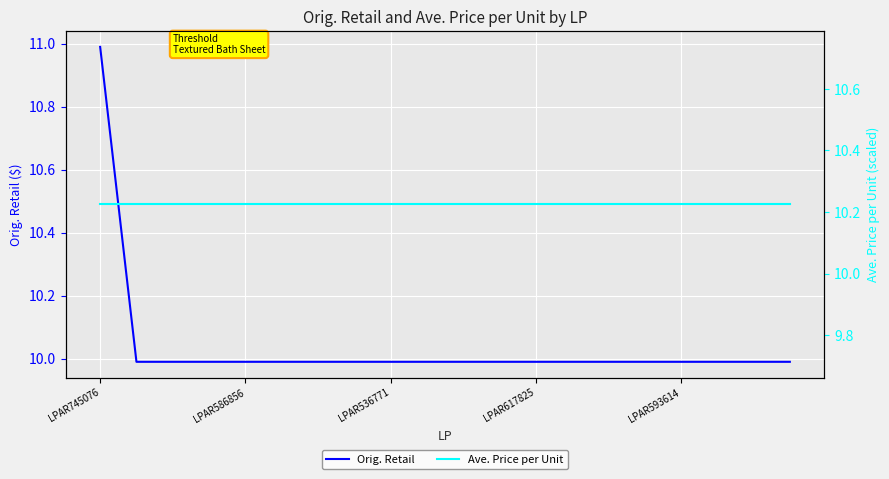

Which series has the largest range (max minus min)?

Orig. Retail